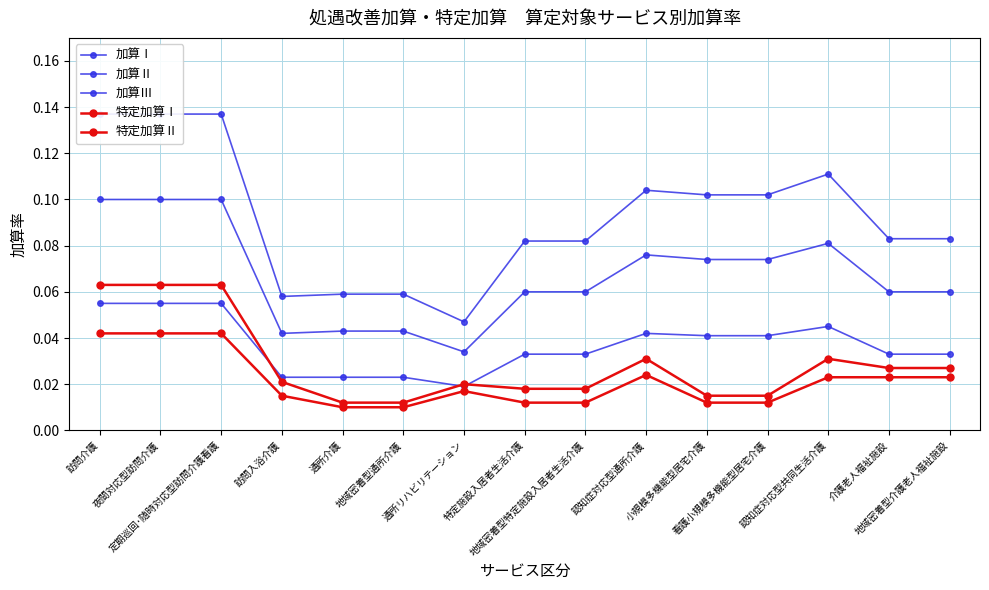

Rank the categories by 特定加算Ⅱ value from lowest to highest.

通所介護, 地域密着型通所介護, 特定施設入居者生活介護, 地域密着型特定施設入居者生活介護, 小規模多機能型居宅介護, 看護小規模多機能型居宅介護, 訪問入浴介護, 通所リハビリテーション, 認知症対応型共同生活介護, 介護老人福祉施設, 地域密着型介護老人福祉施設, 認知症対応型通所介護, 訪問介護, 夜間対応型訪問介護, 定期巡回･随時対応型訪問介護看護